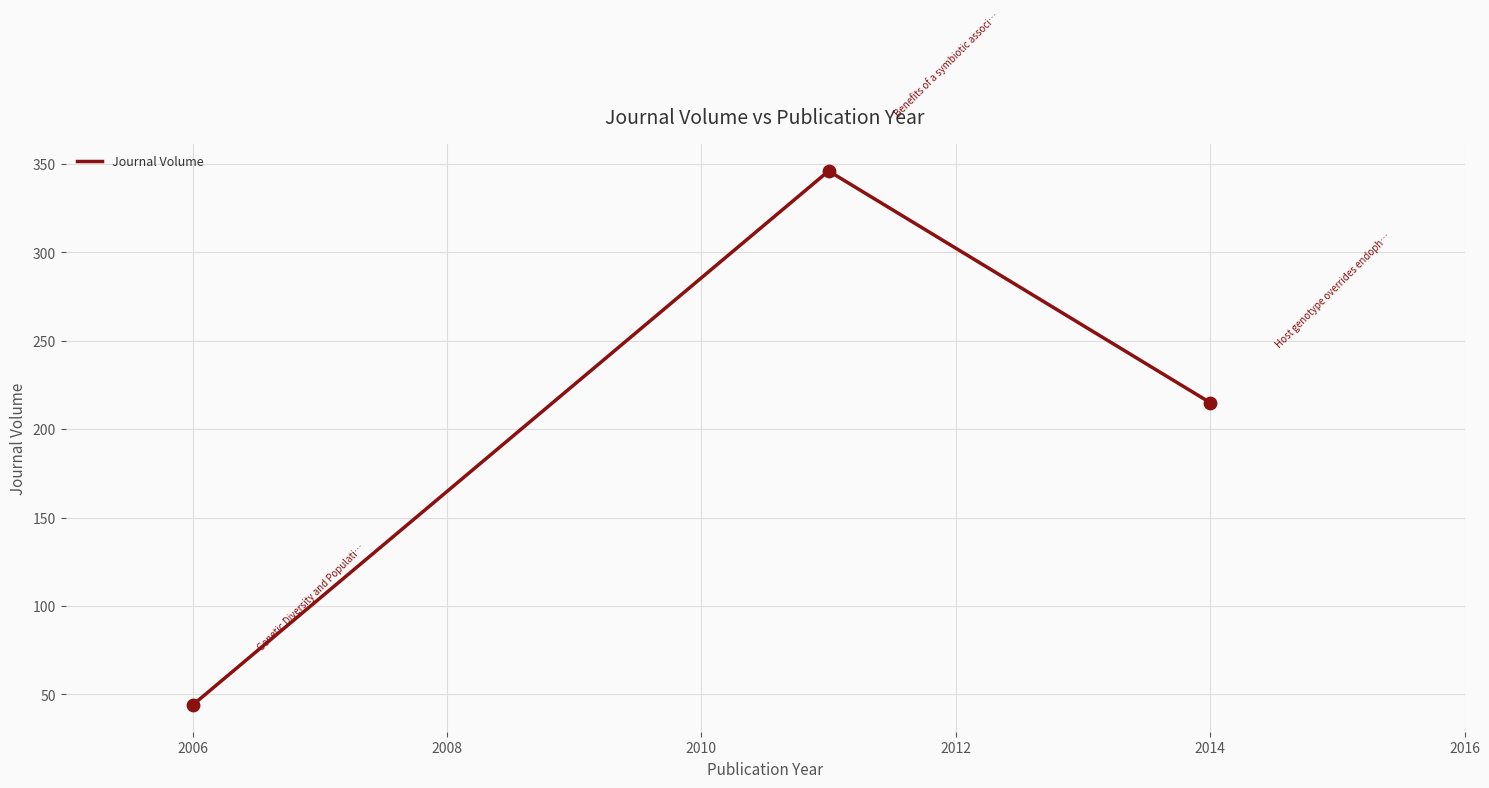

What is the sum of all values?

605